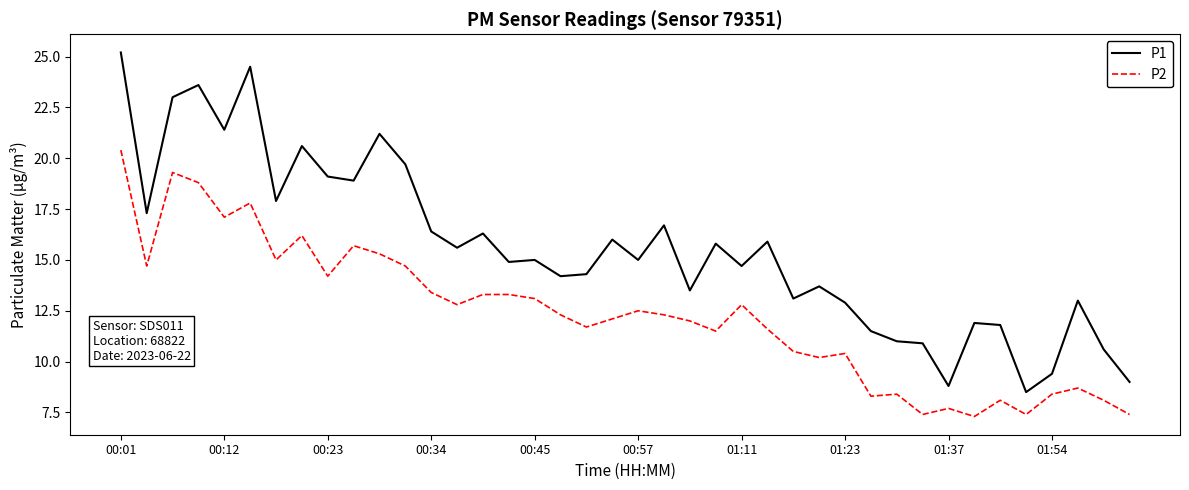

How many lines are shown in the chart?

2